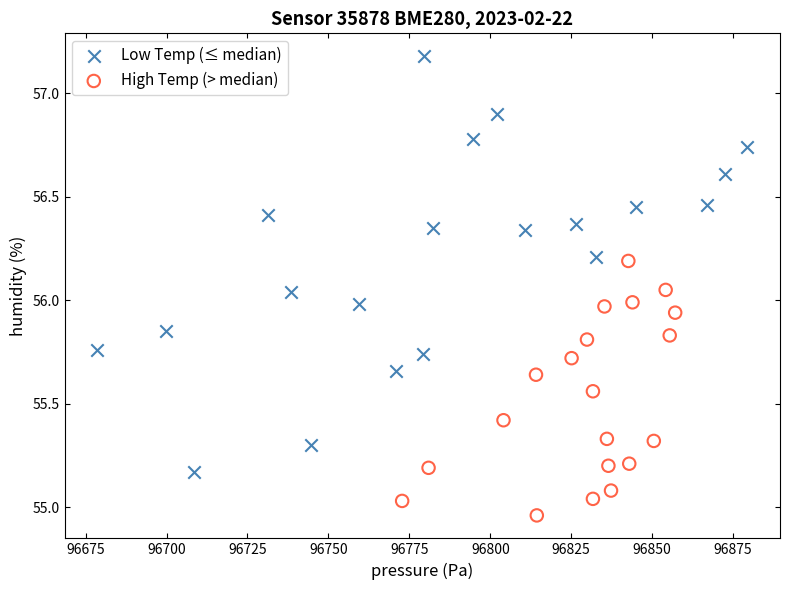

Which series contains the lowest Y value?

High Temp (> median)